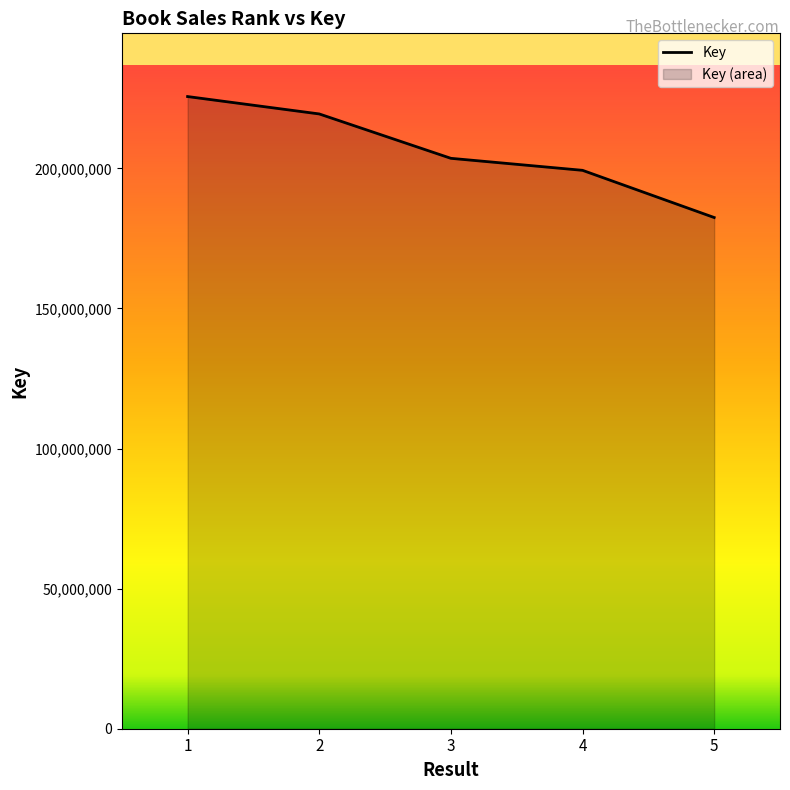

At which label does the data first exceed 203560992?

1